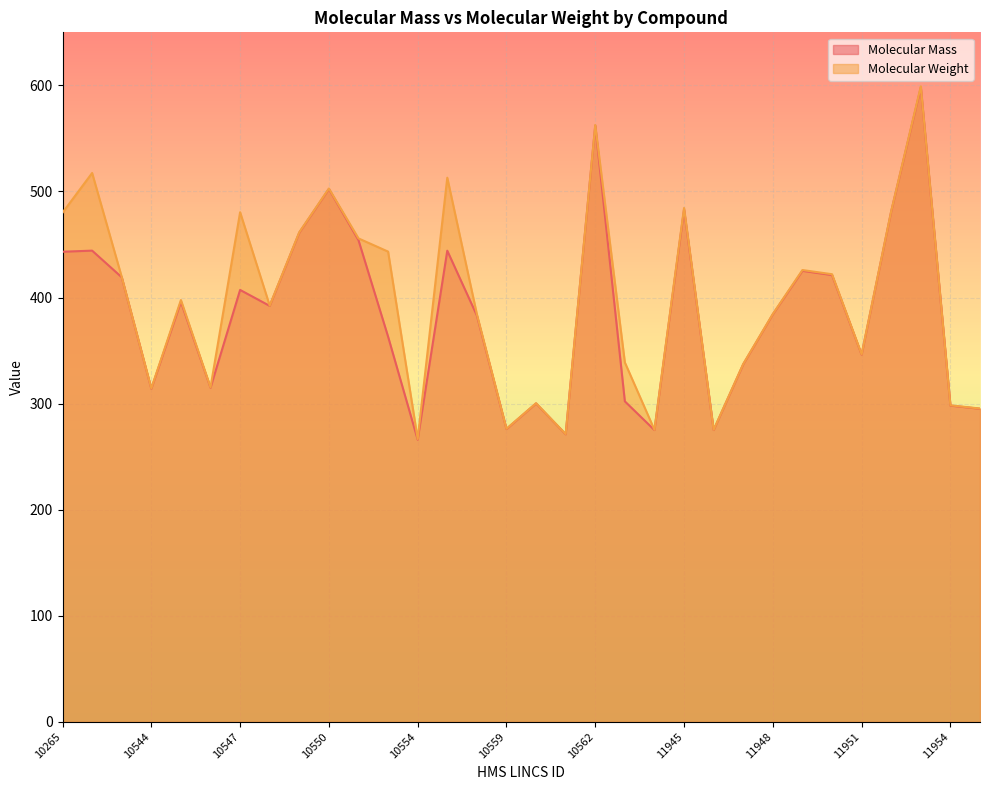

Is the value of Molecular Weight at 10554 greater than the value of Molecular Mass at 10549?

No